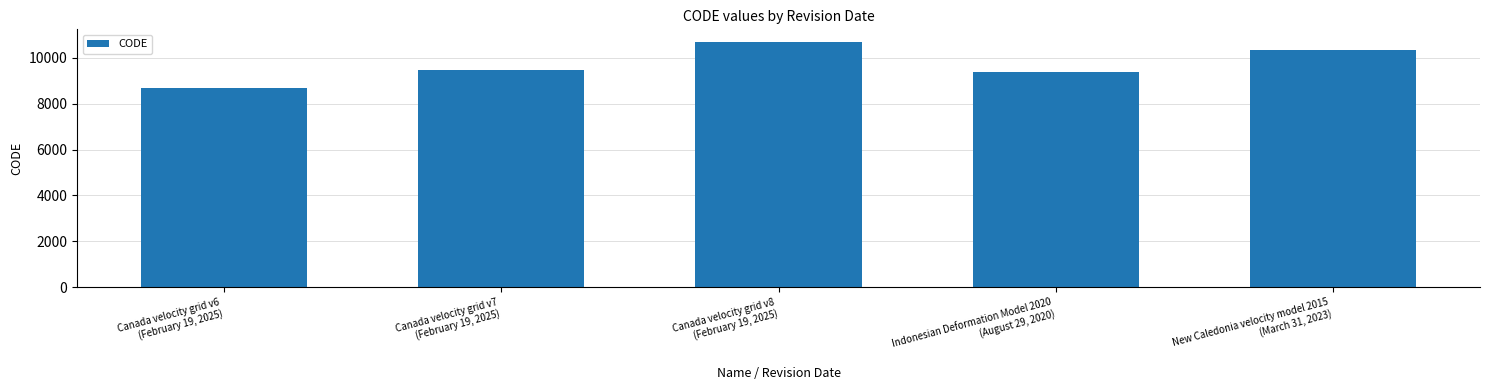

What is the difference between the maximum and minimum values?

2031